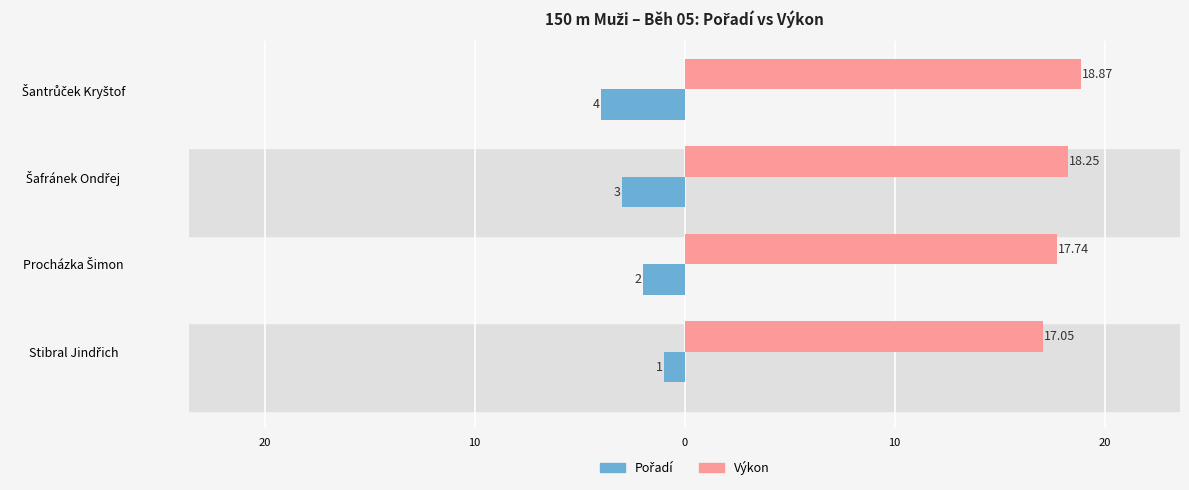

Reading right to left, transcribe all the data shown in this chart.

Pořadí: -4.0	-3.0	-2.0	-1.0
Výkon: 18.9	18.2	17.7	17.1